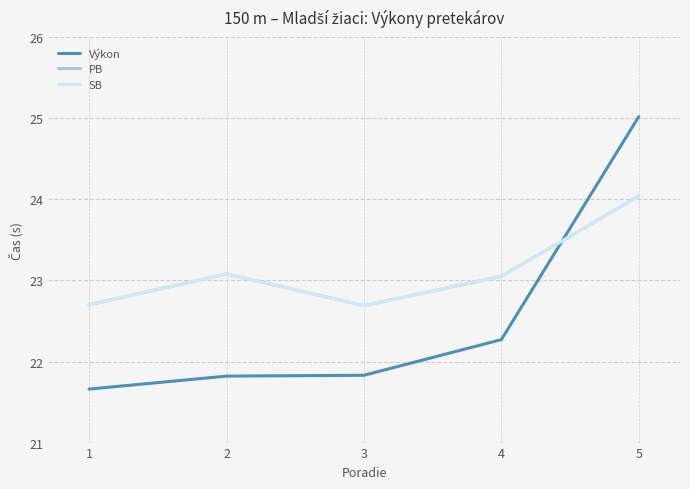

Is this an area chart (filled region under the line)?

No